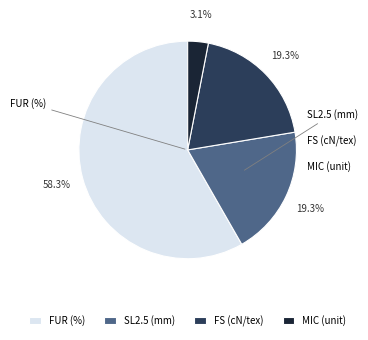

Which has a higher value, MIC (unit) or FS (cN/tex)?

FS (cN/tex)